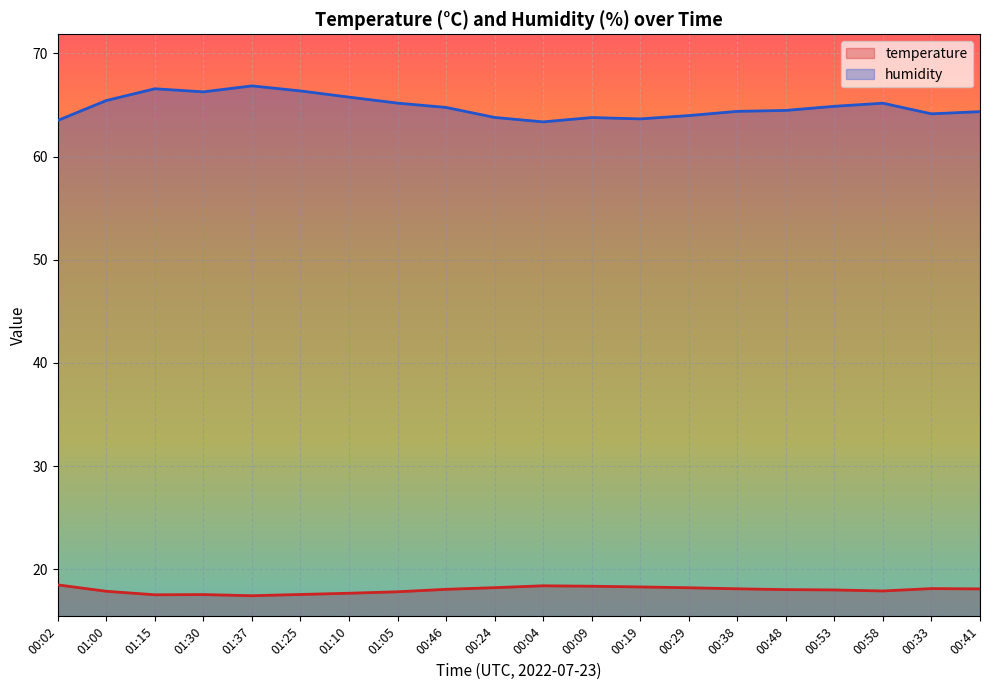

Which series changed the most between 03:00 and 16:00?

humidity